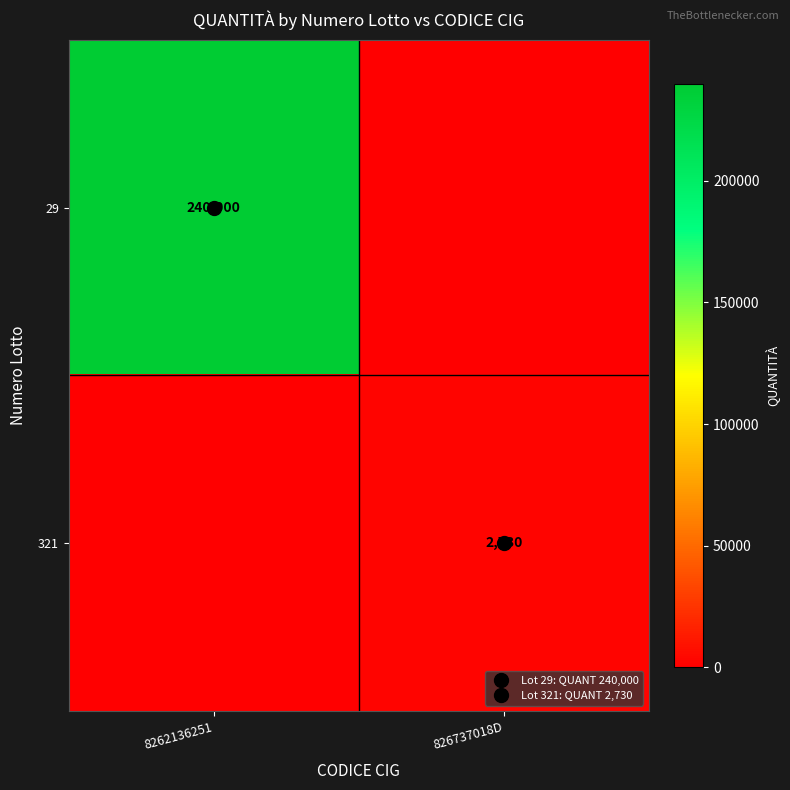

True or false: 29 has a value of 108933 at 8262136251.

False